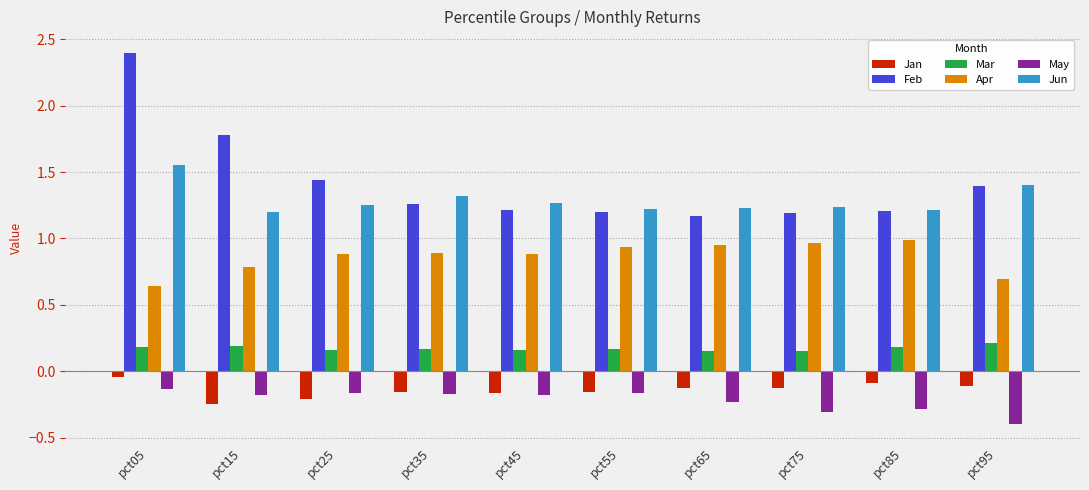

Which series has the widest spread of values?

Feb